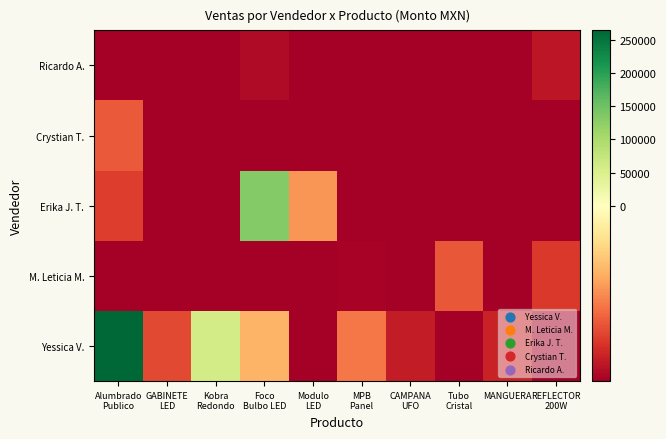

Between Foco
Bulbo LED and REFLECTOR
200W, which is larger?

Foco
Bulbo LED